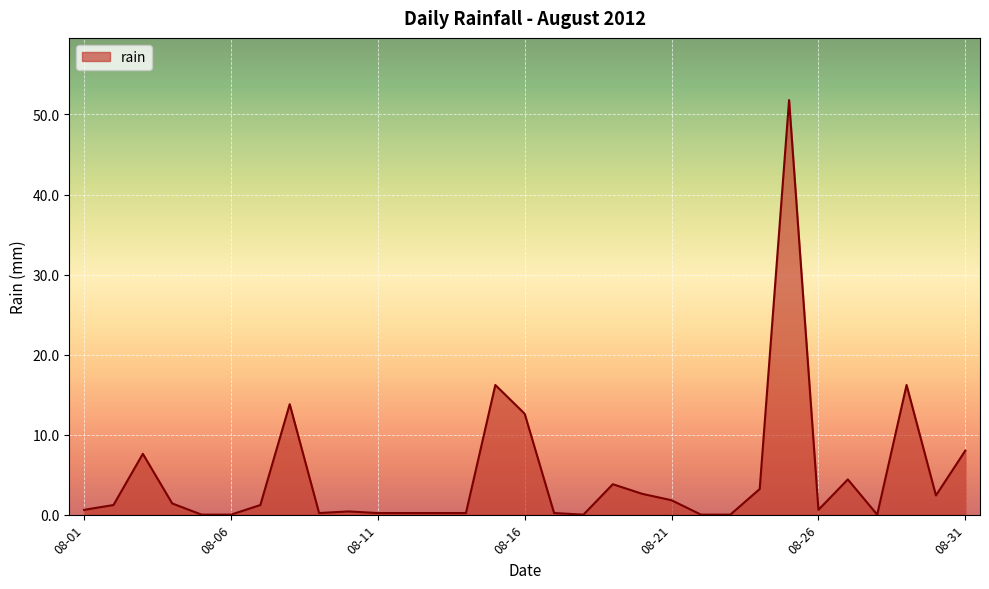

What is the maximum value shown in the chart?

51.8